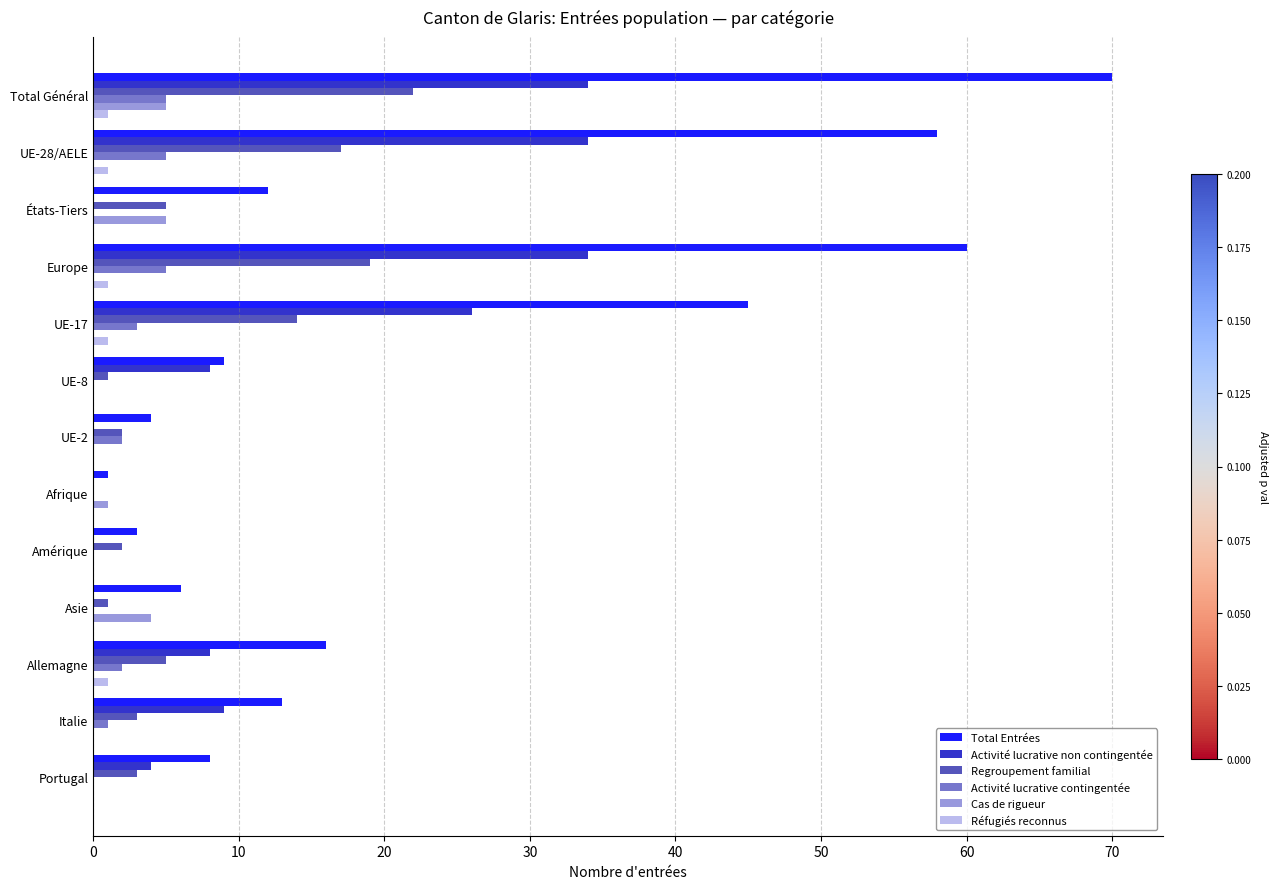

Which series changed the most between UE-28/AELE and Italie?

Total Entrées